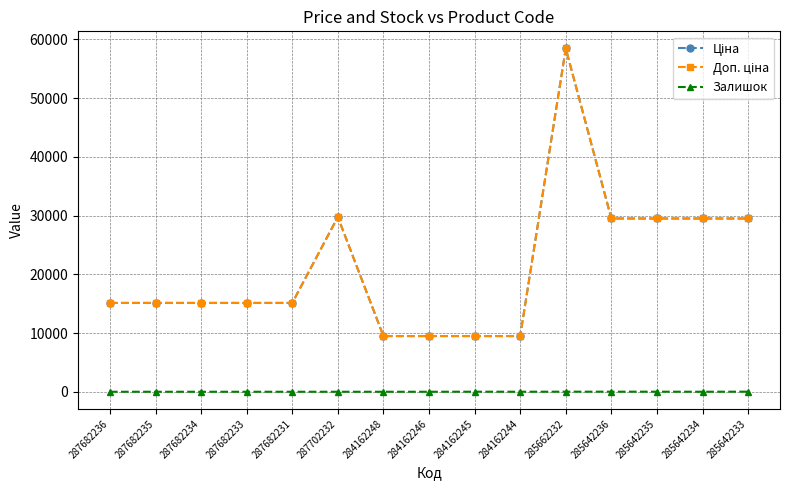

List the series in order of their peak value, lowest first.

Залишок, Ціна, Доп. ціна